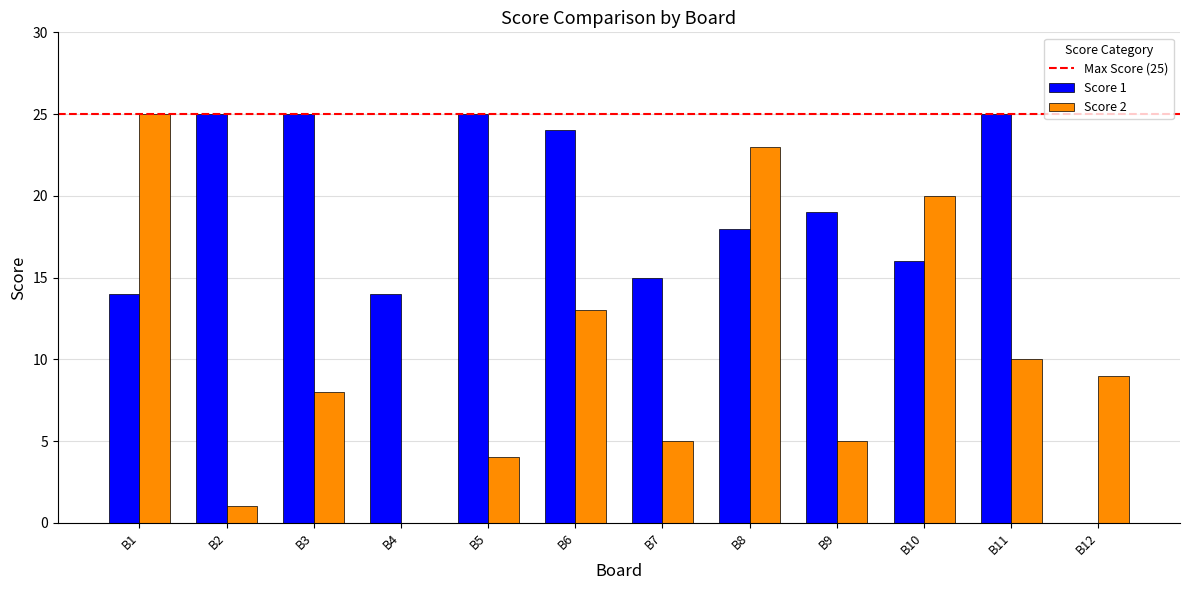

The value of Score 2 at B10 is 7. True or false?

False